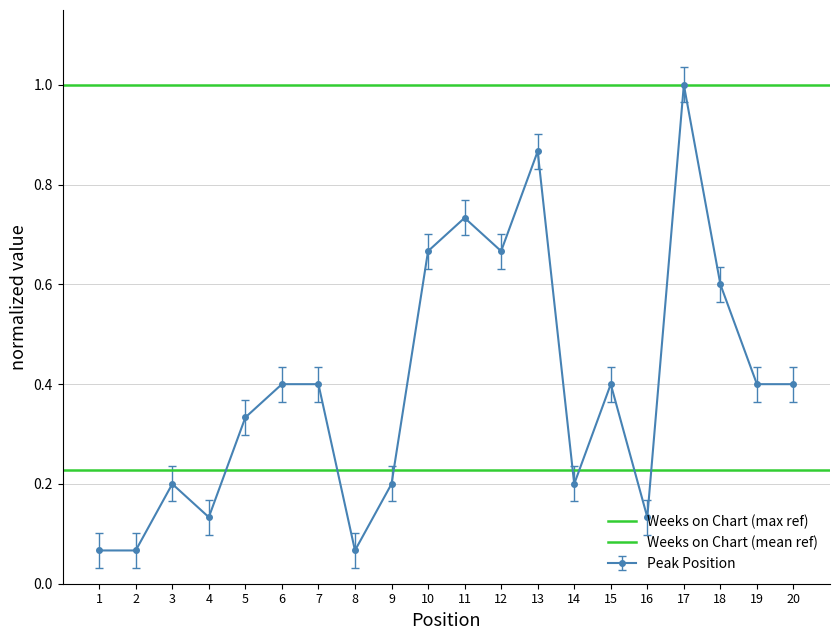

True or false: Peak Position has a value of 0.2 at 15.

False